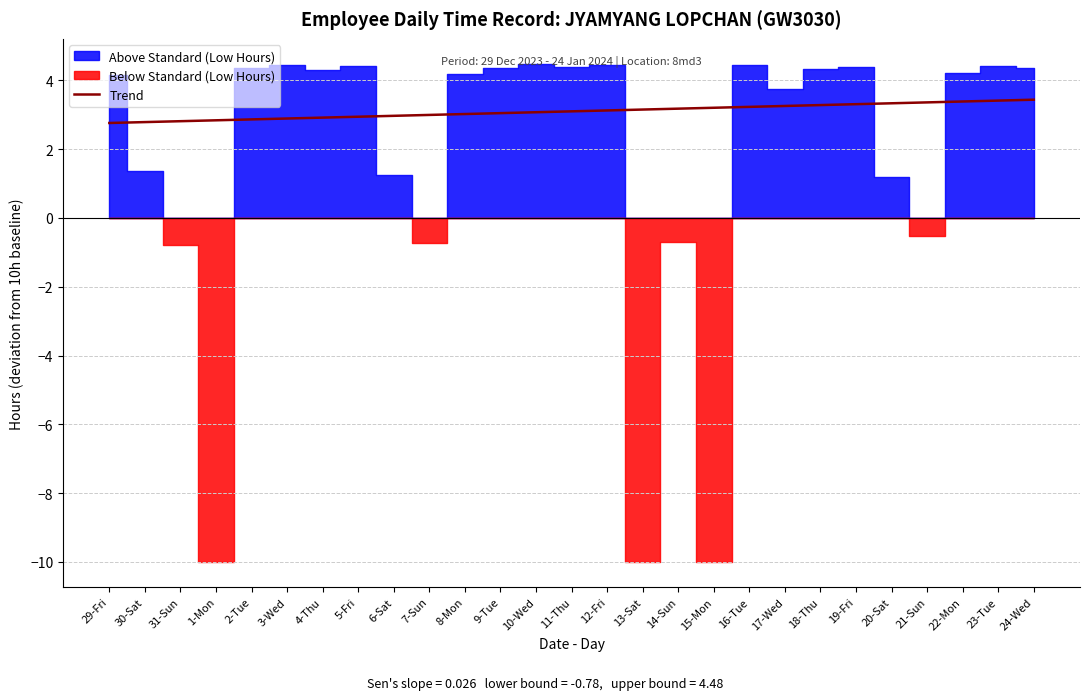

What is the sum of all values?

83.6